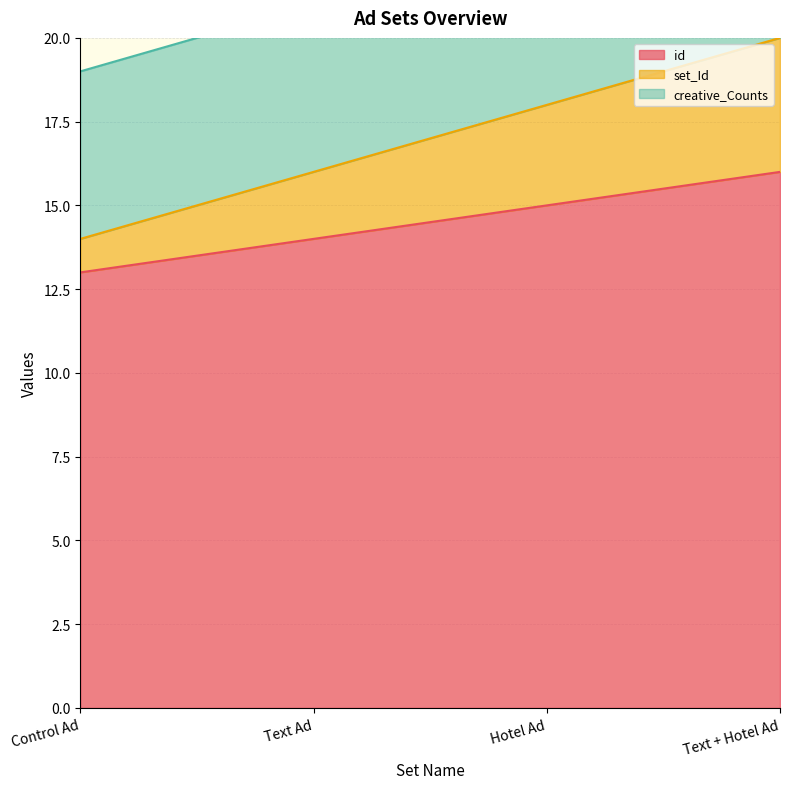

True or false: id has a value of 6 at Hotel Ad.

False